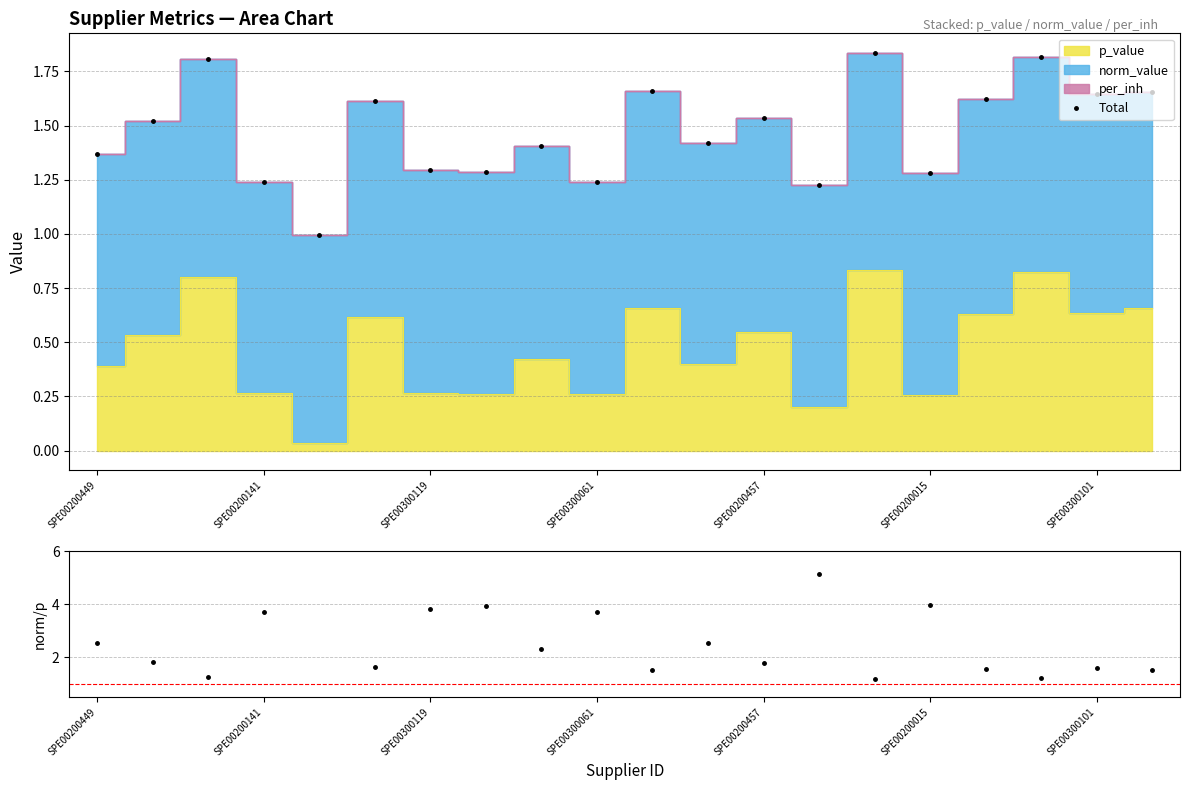

How many interior local peaks does the Total series have?

7